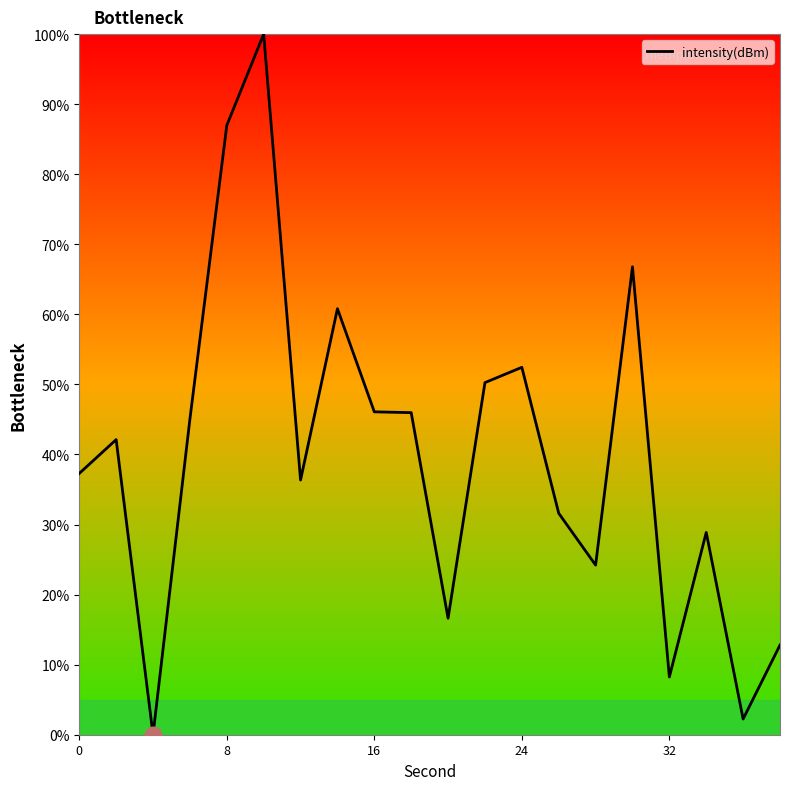

What is the difference between the maximum and minimum values?

100.0